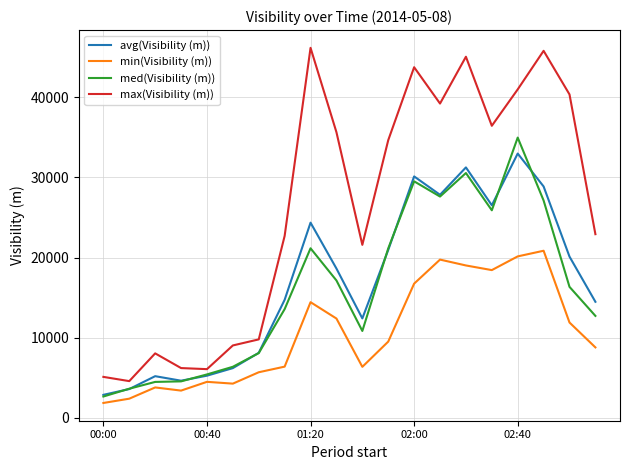

Rank the series by their maximum value, from highest to lowest.

max(Visibility (m)), med(Visibility (m)), avg(Visibility (m)), min(Visibility (m))